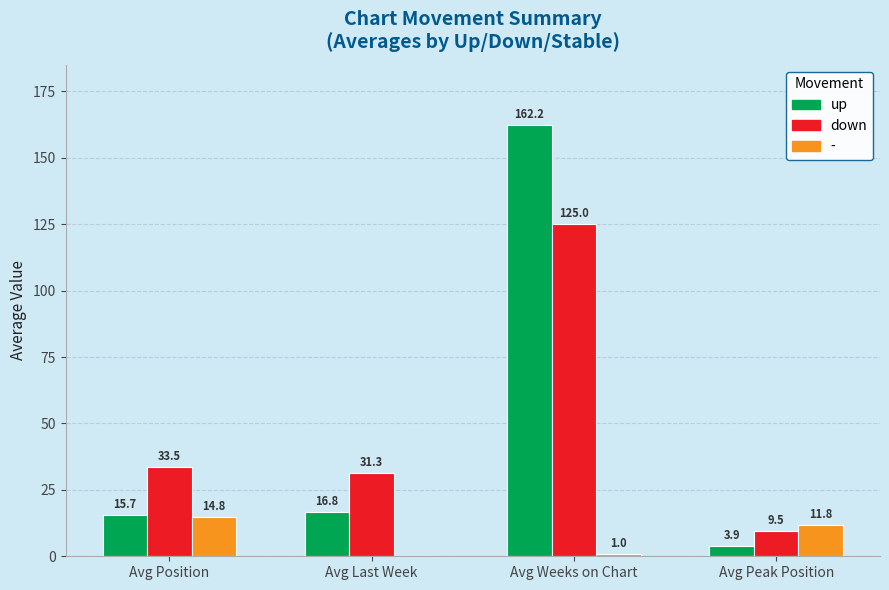

What is the sum of all down values?

199.3